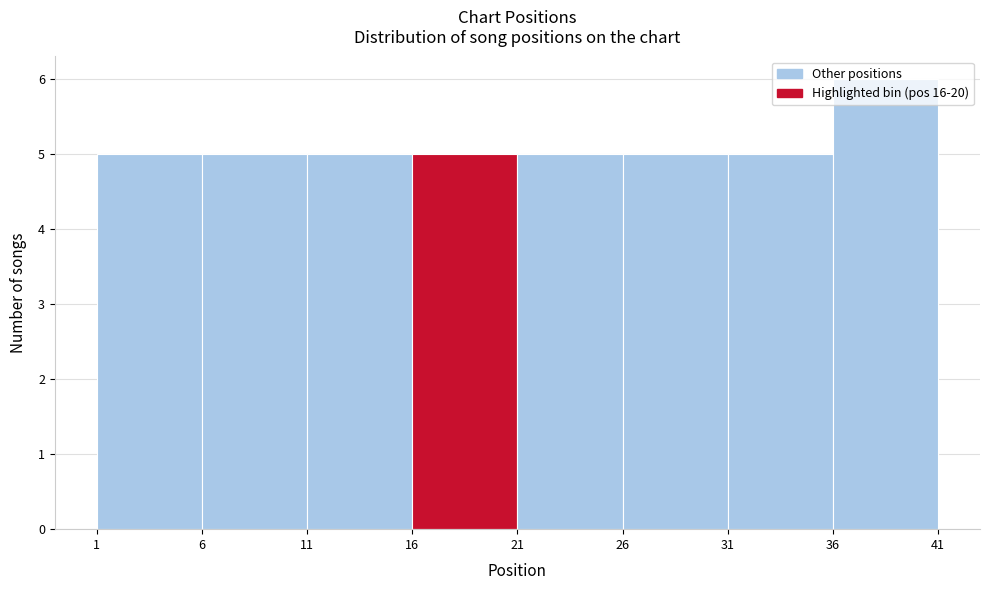

Reading left to right, transcribe this chart: for each bar, give the range it covers on the x-axis and its height. The values are not printed on the chart, so give them approximately, as read against the axis.

1 to 6: 5
6 to 11: 5
11 to 16: 5
16 to 21: 5
21 to 26: 5
26 to 31: 5
31 to 36: 5
36 to 41: 6